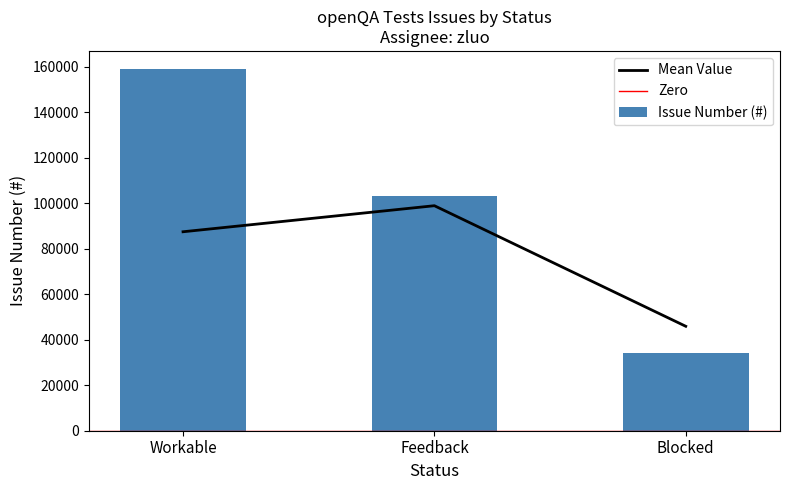

Where is Mean Value nearest to the value 72395?

Workable